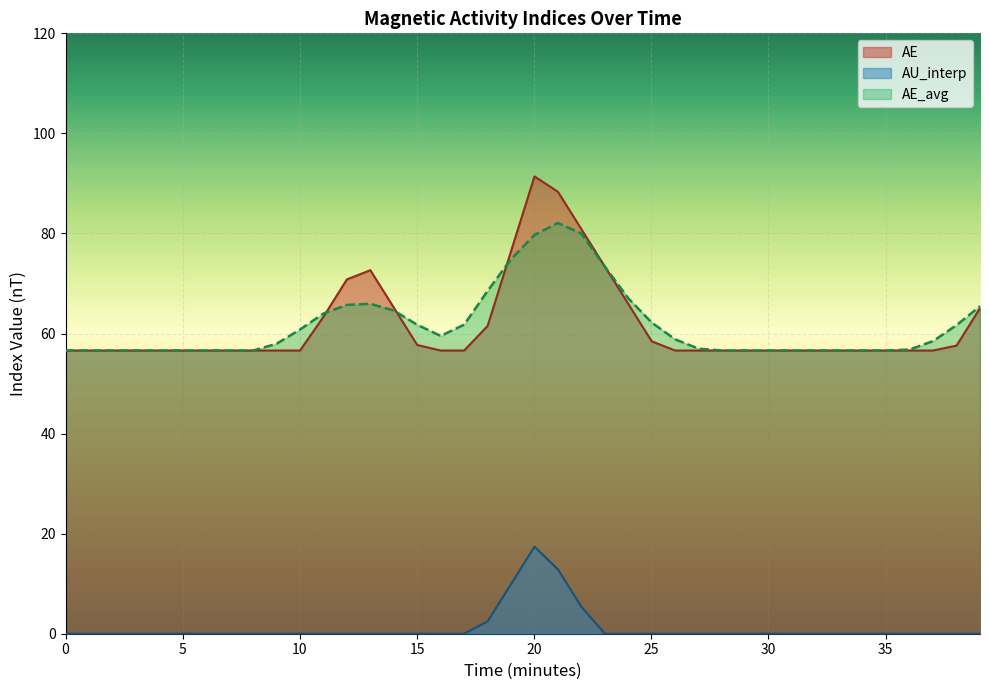

True or false: AE and AU_interp cross at least once.

False